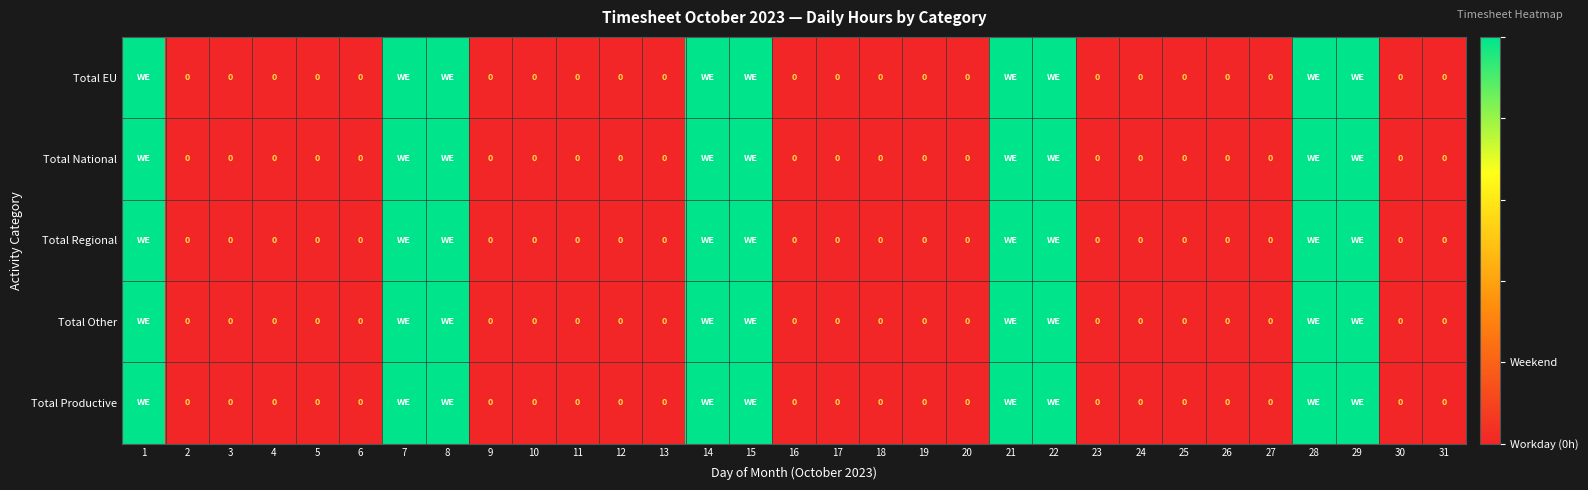

The value of Total Other at 23 is 0. True or false?

True